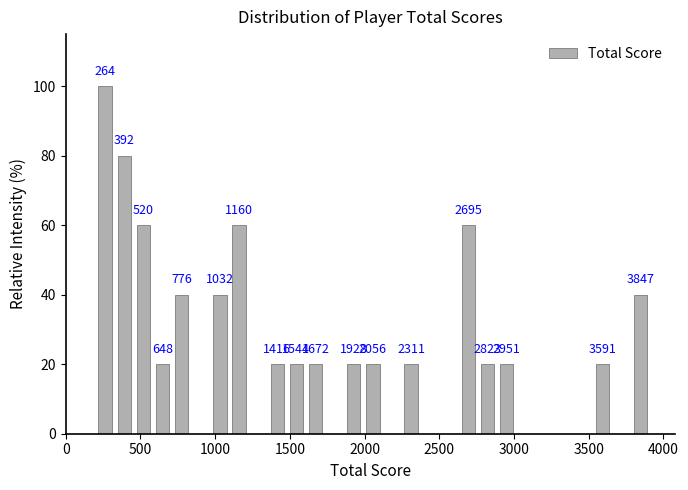

Read against the x-axis, roughly where is the centre of the tallest bar?

250